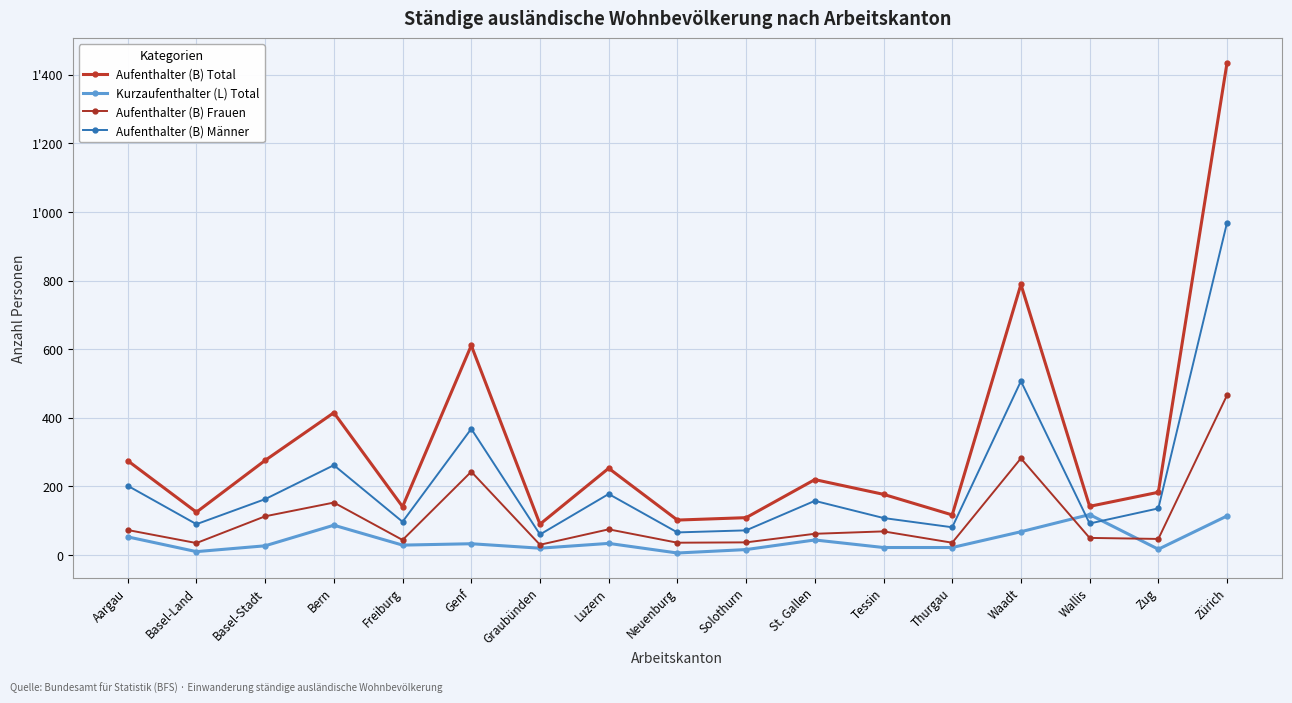

Does the chart have visible grid lines?

Yes